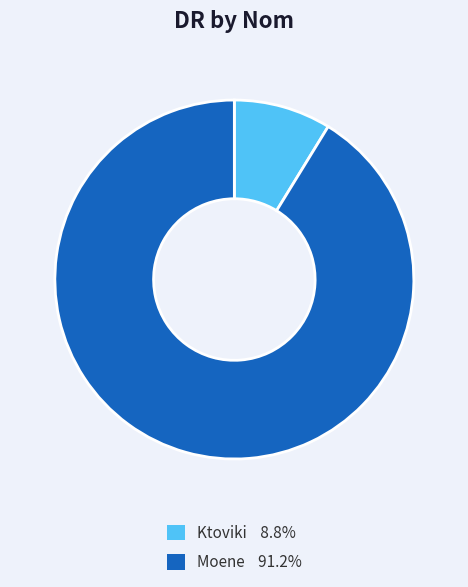

Does any single category account for the majority?

Yes